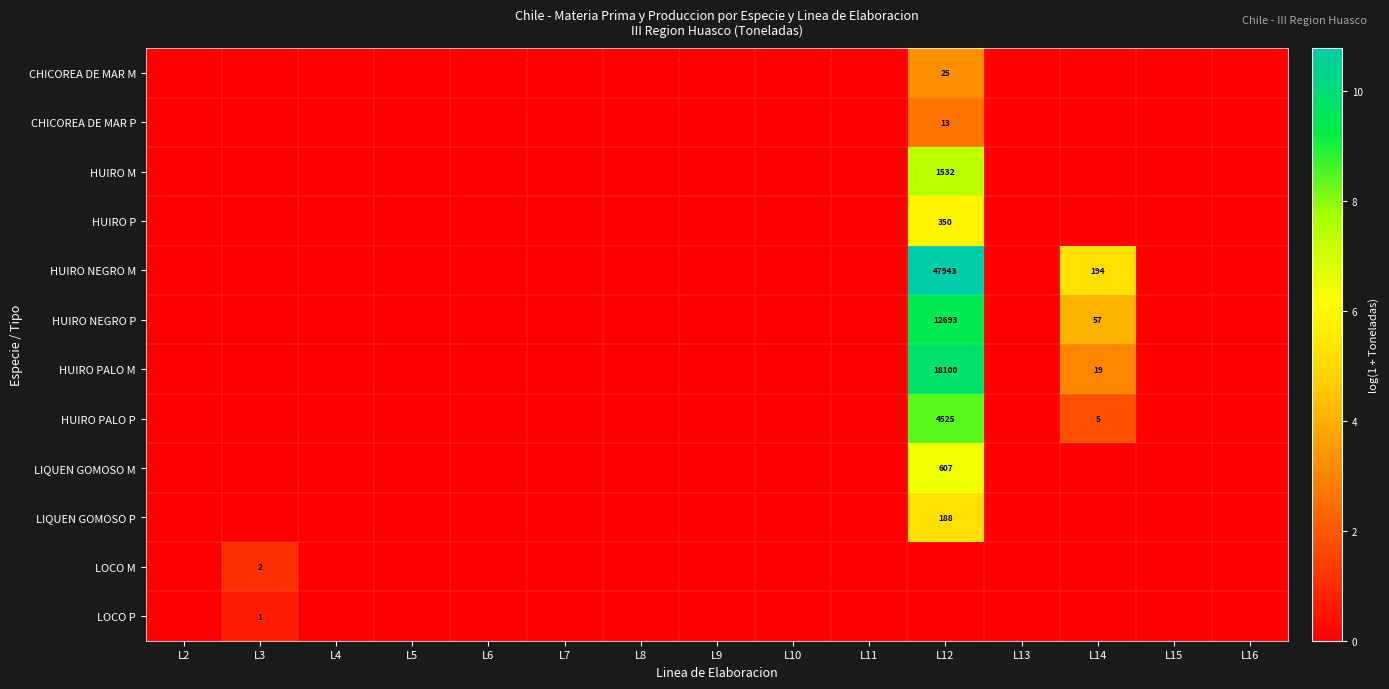

Which series has the largest range (max minus min)?

HUIRO NEGRO M